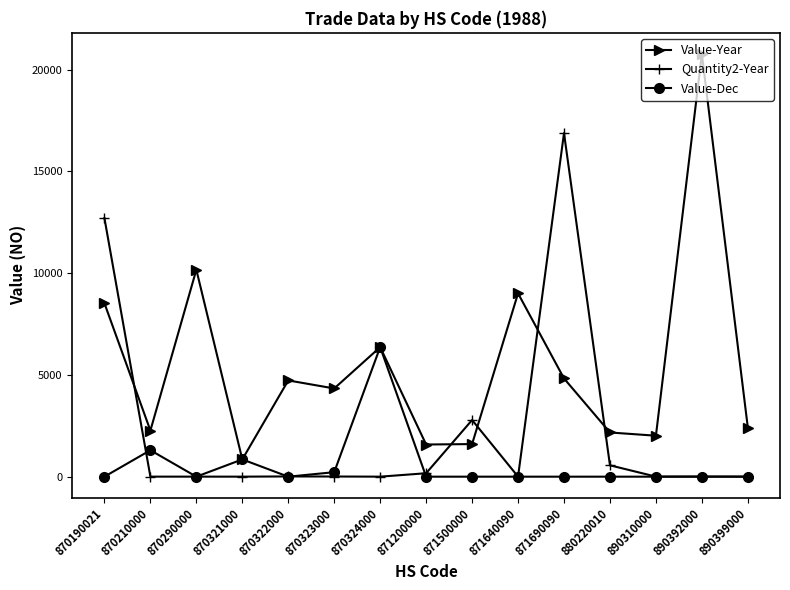

What is the value of the Quantity2-Year point at the 12th from the left?

558